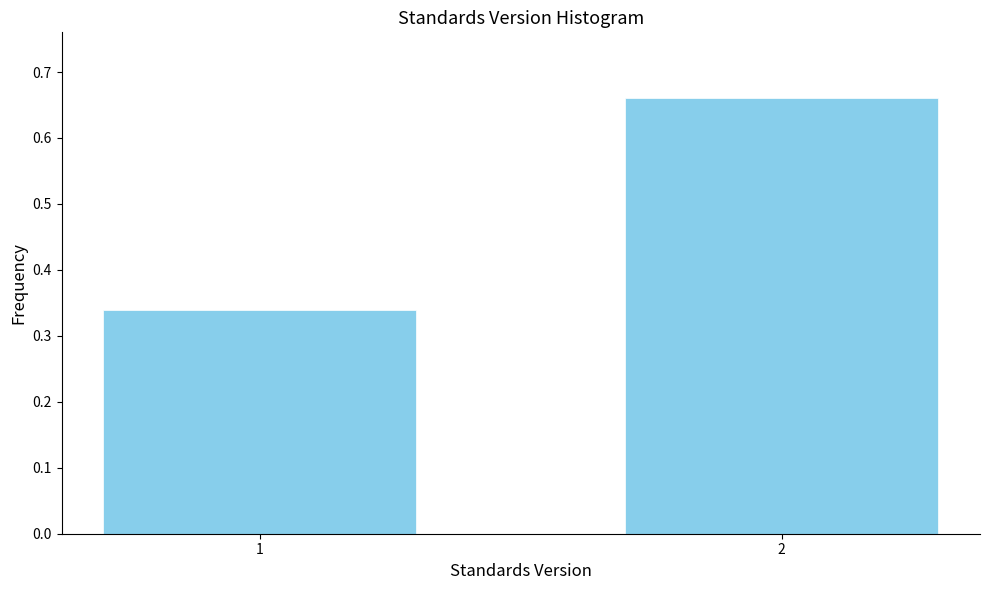

What is the sum of all values?

1.0